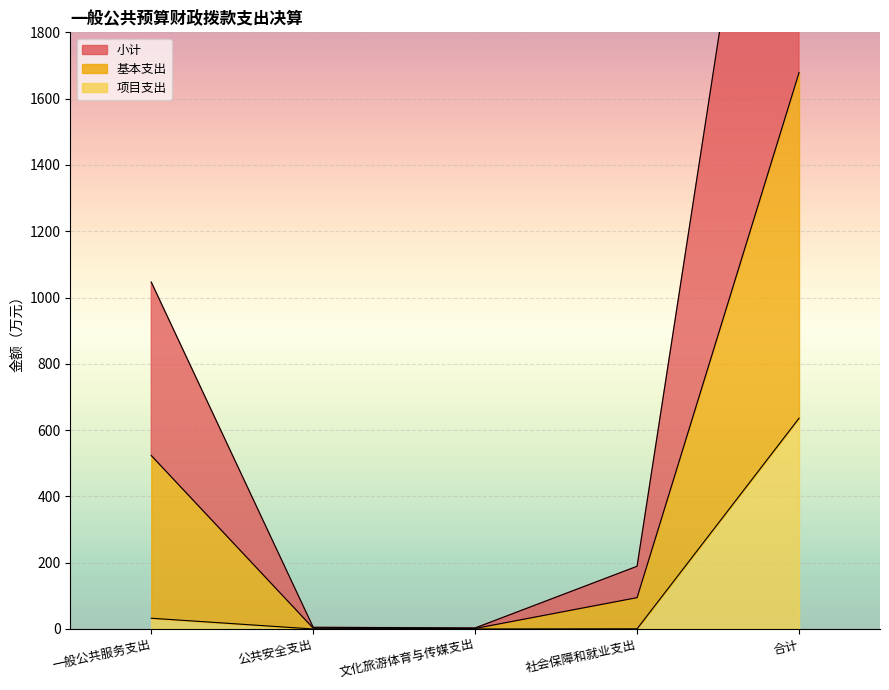

Which category has the highest value across all series?

合计